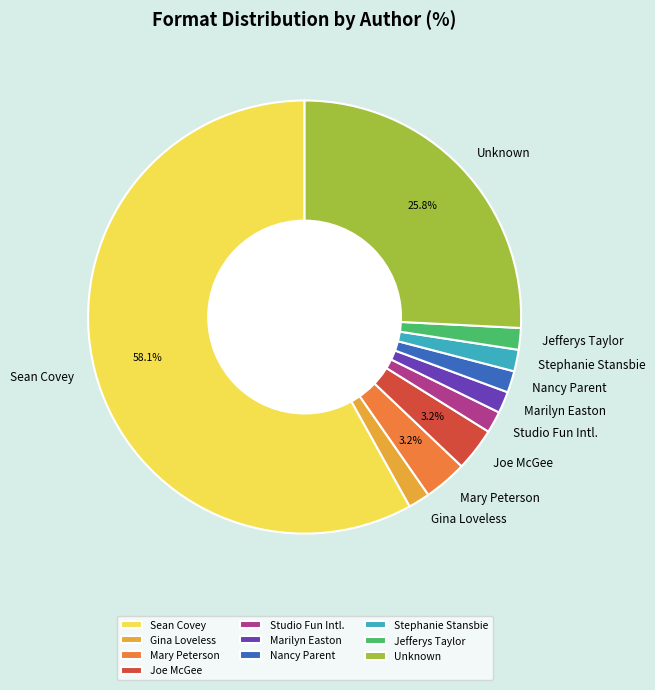

Approximately how many times larger is the value at Nancy Parent compared to Sean Covey?

0.0